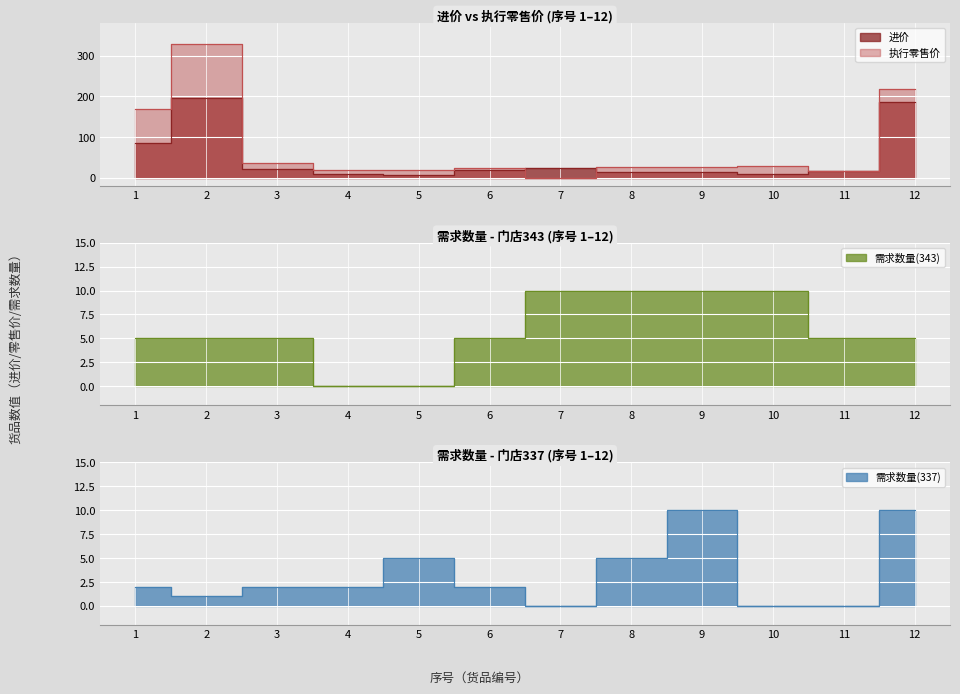

Where is the first local maximum for 执行零售价?

2